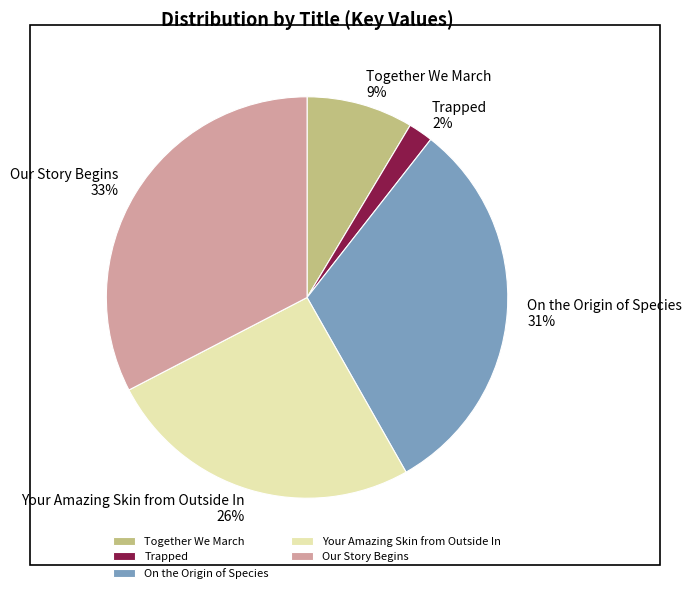

Which category has the smallest portion of the pie?

Trapped